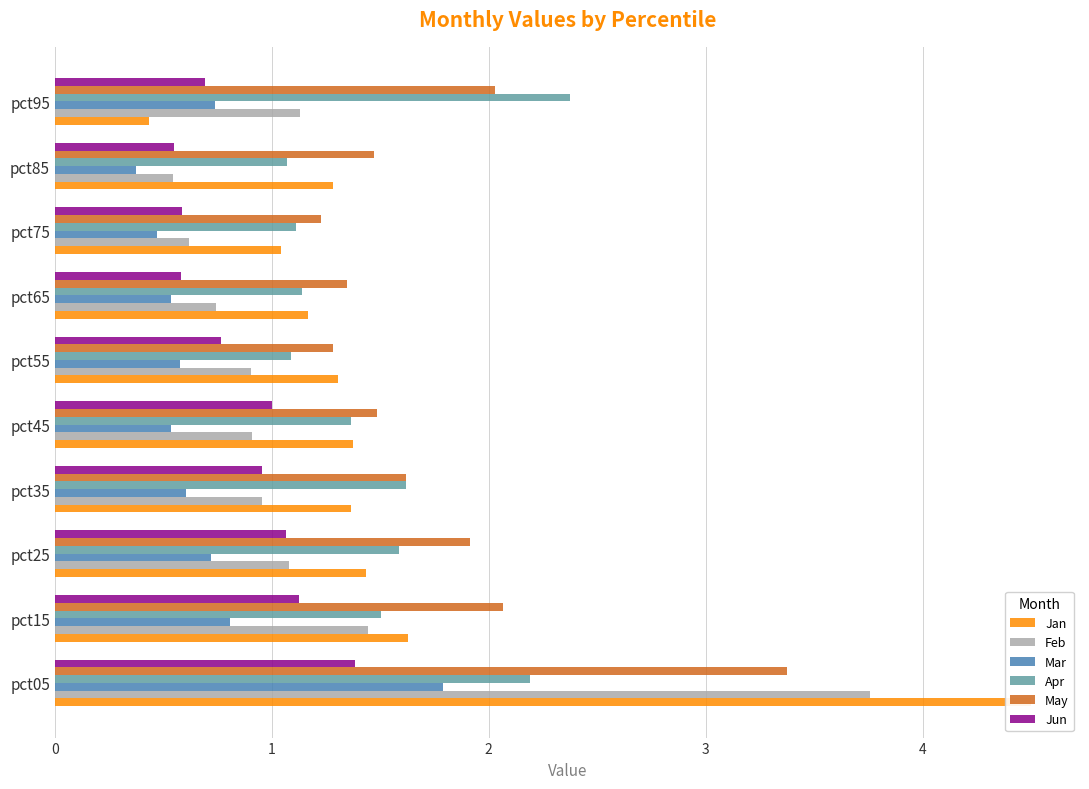

True or false: Apr has a value of 1.6 at pct25.

True